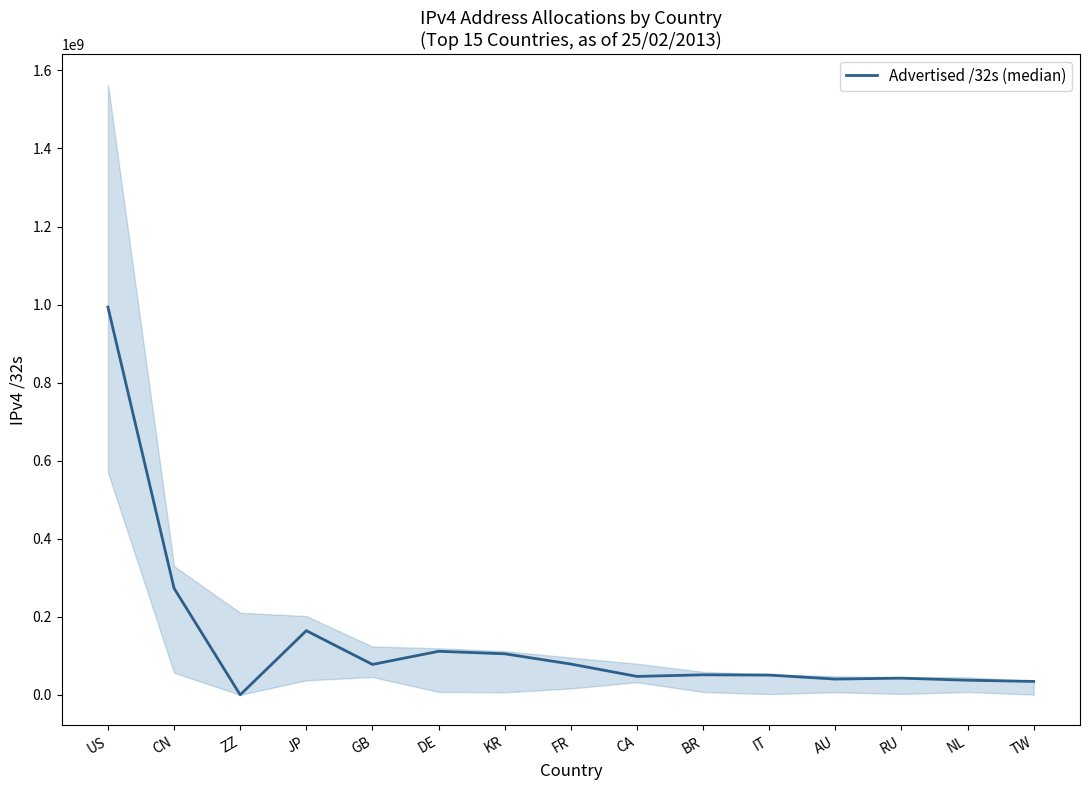

At which label is the value closest to 496923122?

CN